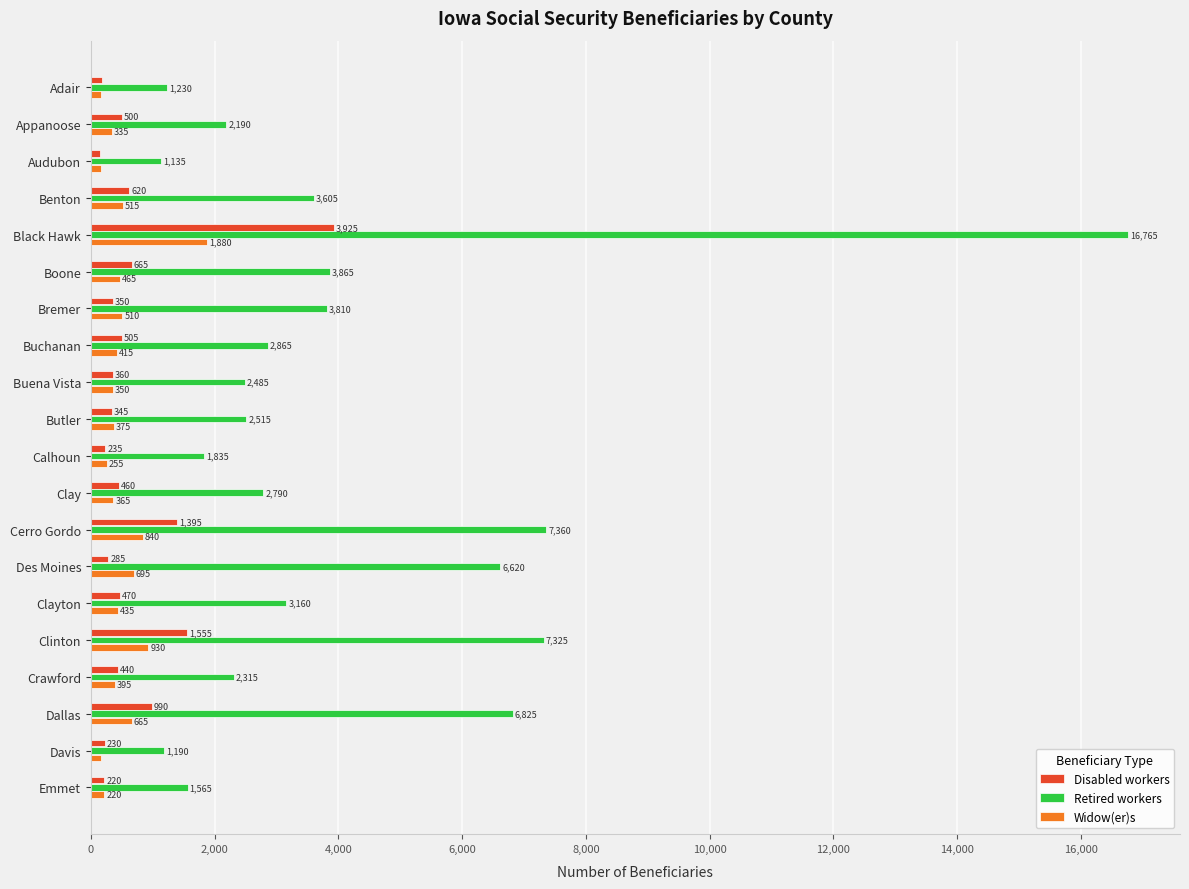

List the labels in order of Disabled workers value, smallest first.

Audubon, Adair, Emmet, Davis, Calhoun, Des Moines, Butler, Bremer, Buena Vista, Crawford, Clay, Clayton, Appanoose, Buchanan, Benton, Boone, Dallas, Cerro Gordo, Clinton, Black Hawk